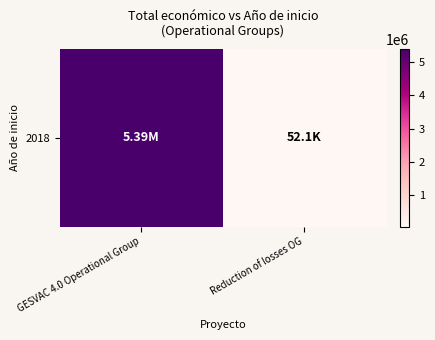

Rank the categories by value from highest to lowest.

GESVAC 4.0 Operational Group, Reduction of losses OG